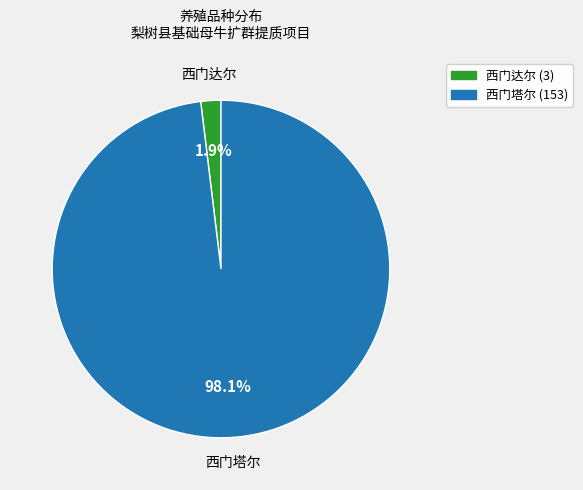

What percentage do 西门塔尔 and 西门达尔 together represent?

100.0%